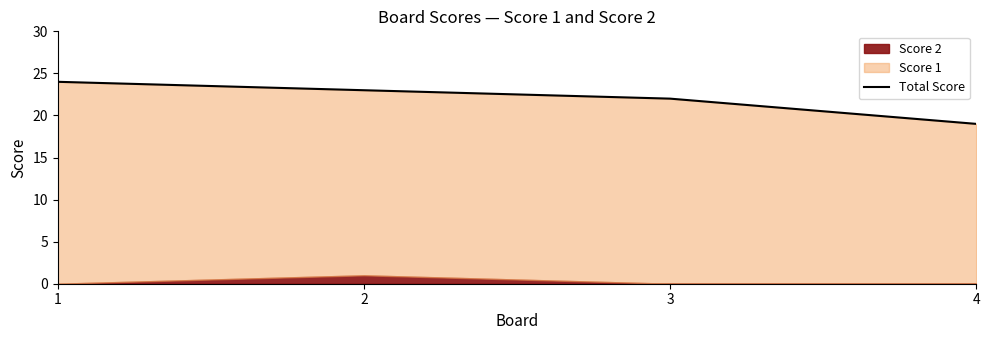

What is the maximum value shown in the chart?

24